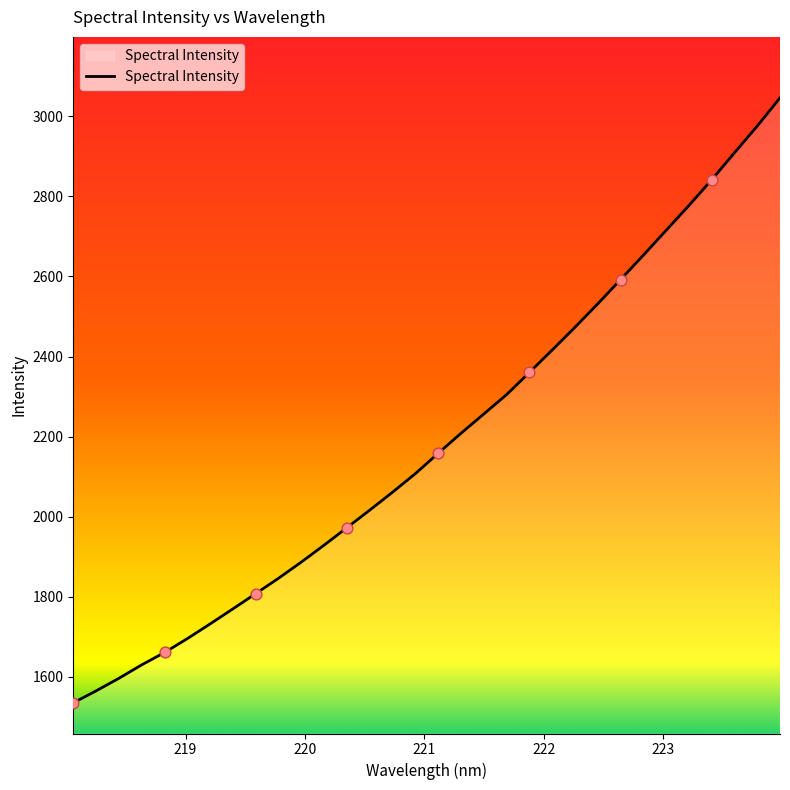

What is the difference between the maximum and minimum values?

1511.9